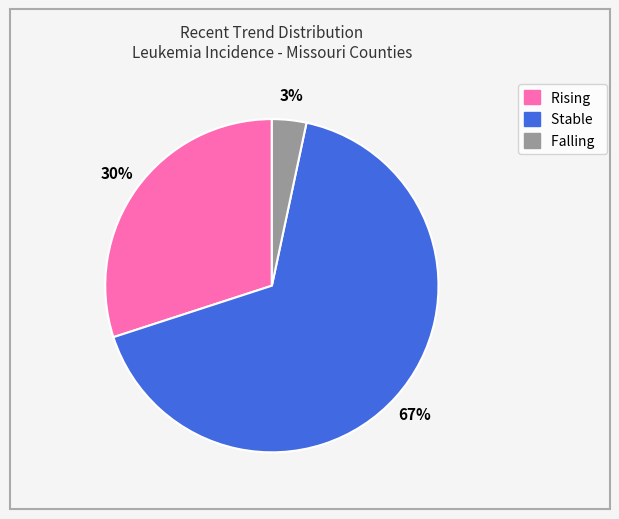

Between Rising and Stable, which is larger?

Stable